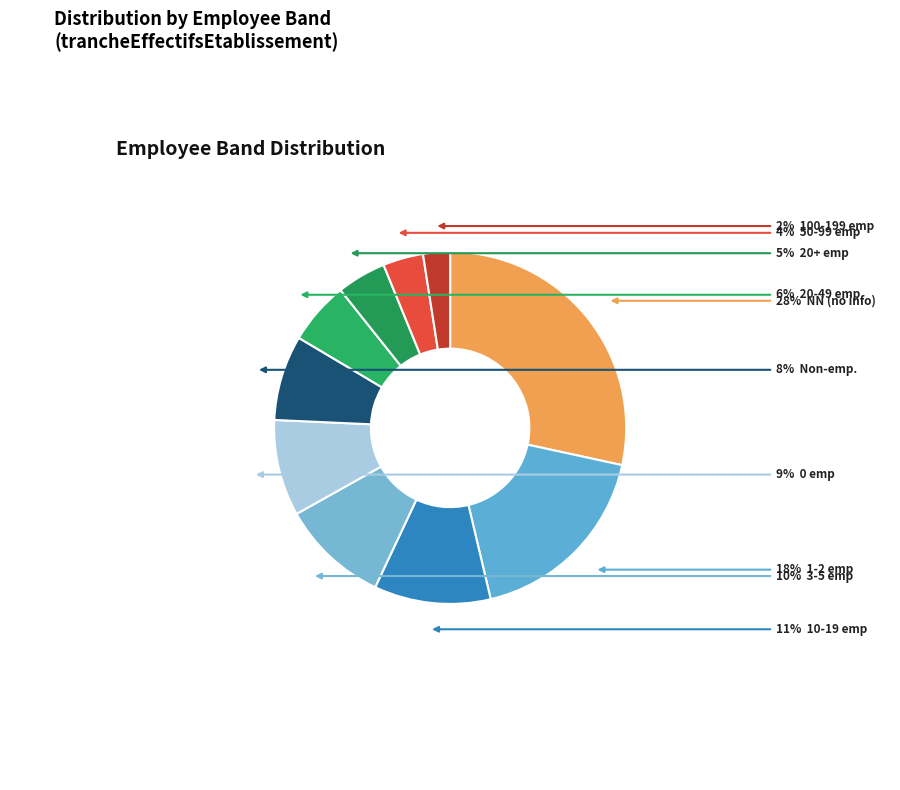

How many segments does this pie chart have?

10